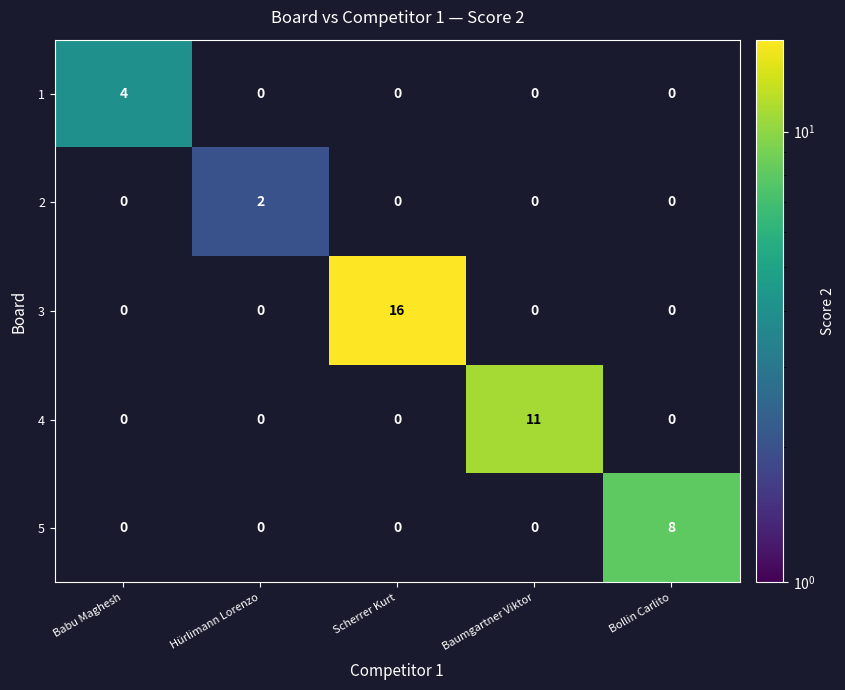

How many 2 values are between 0 and 1?

4